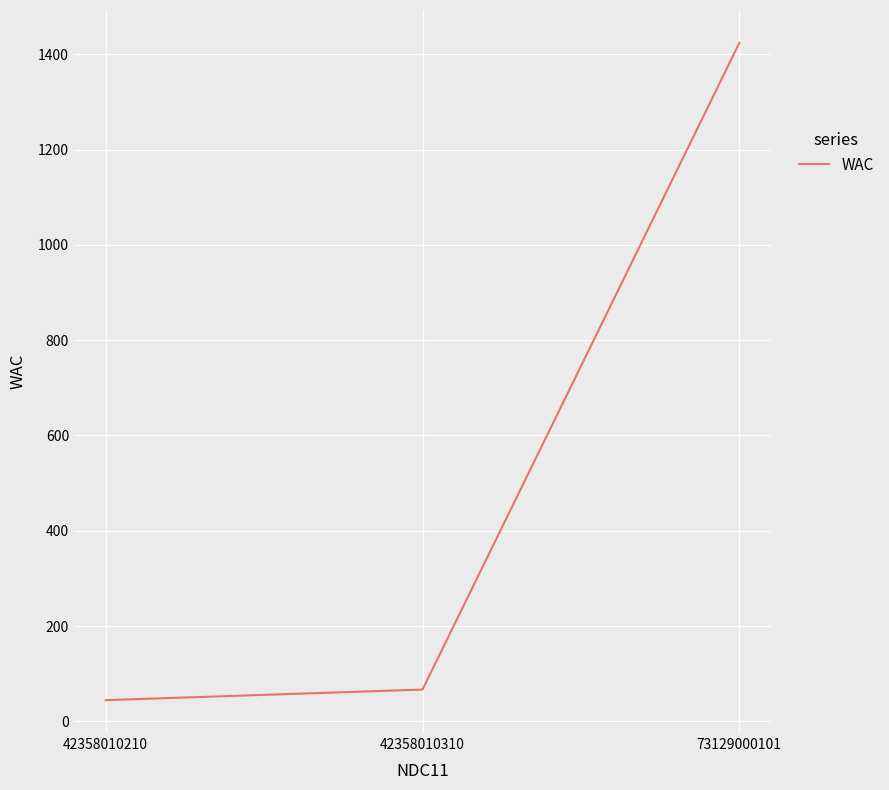

Reading left to right, list all the values displayed in this chart.

42358010210=44.5	42358010310=66.8	73129000101=1424.0